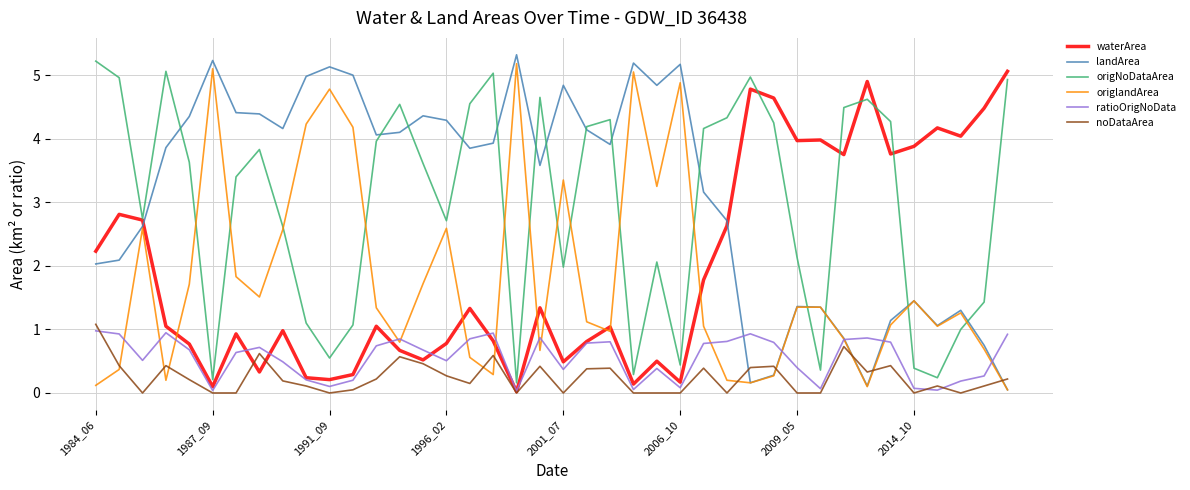

What is the greatest value displayed?

5.3